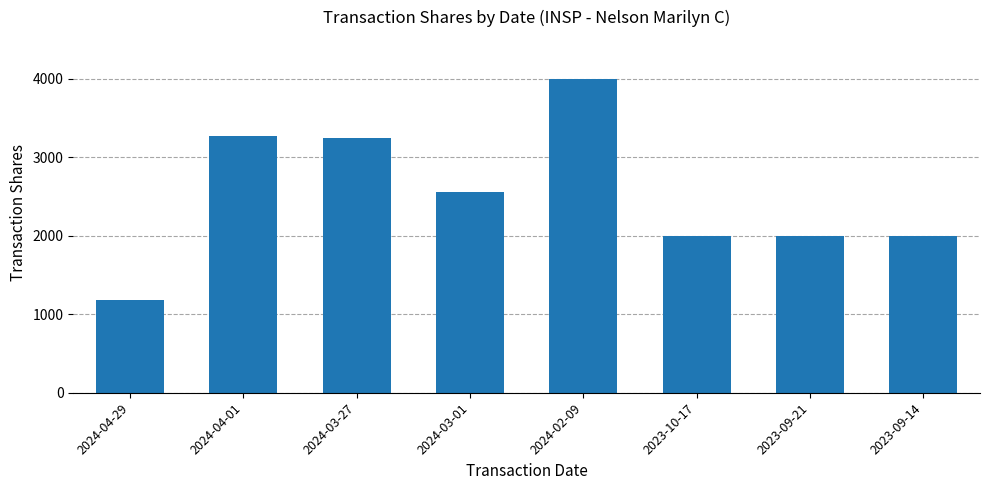

How many values are below 2555?

4